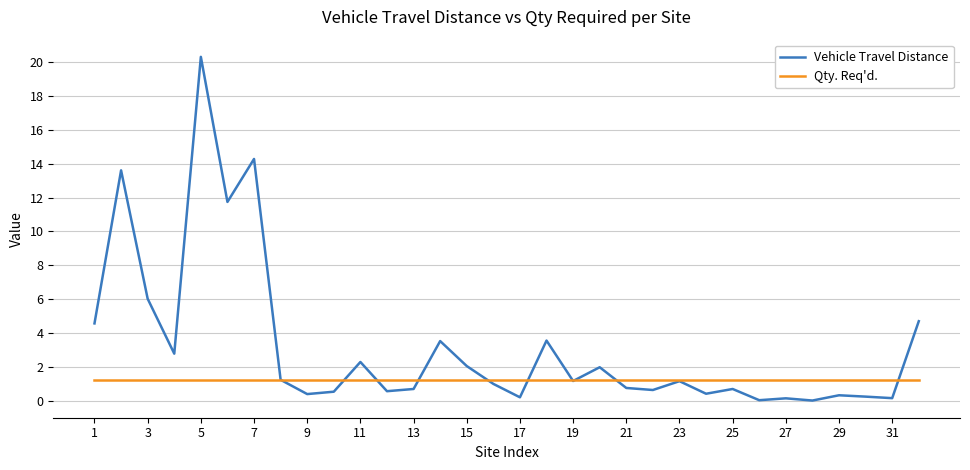

Which series has the largest total across all categories?

Vehicle Travel Distance